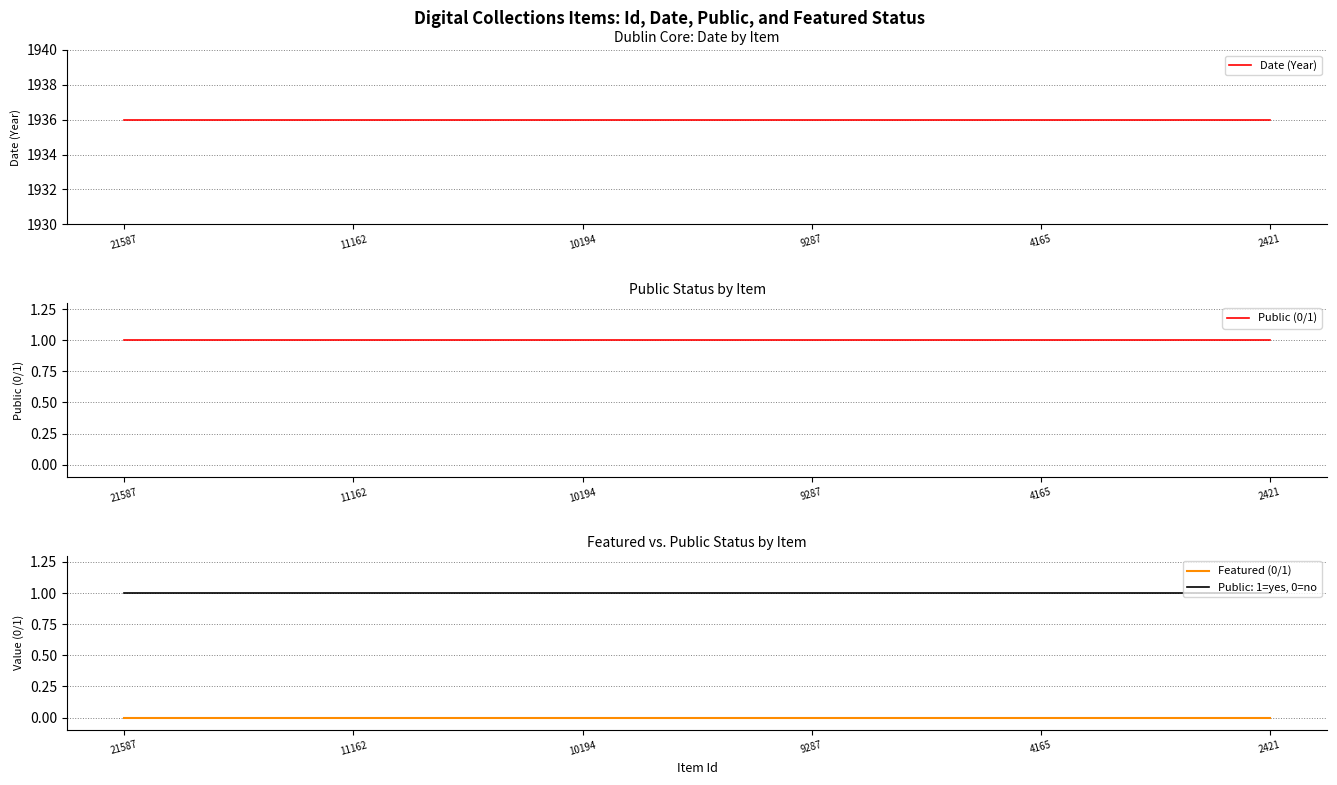

At how many categories does at least one series exceed 514?

6